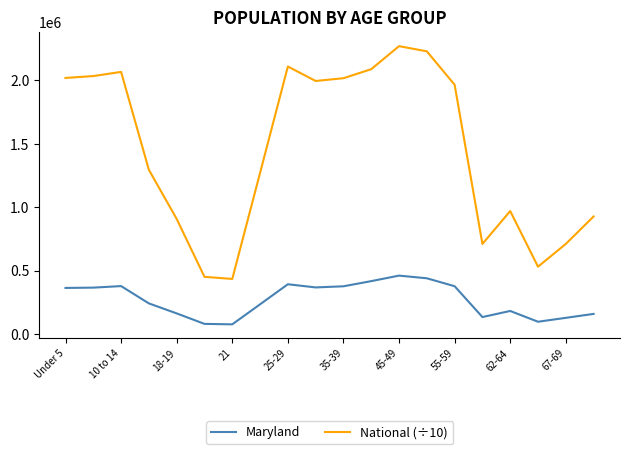

Which series has the largest range (max minus min)?

National (÷10)